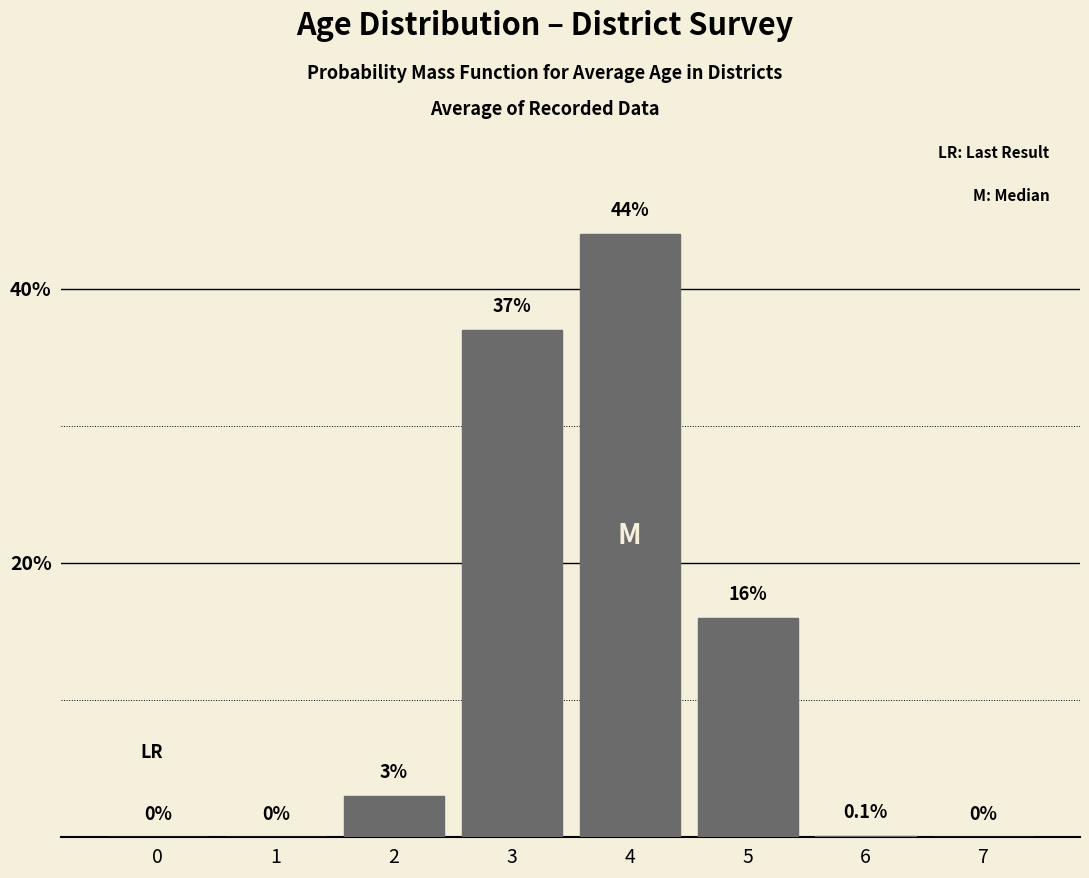

Reading left to right, extract all data points from this chart.

0=0.0	1=0.0	2=3.0	3=37.0	4=44.0	5=16.0	6=0.1	7=0.0